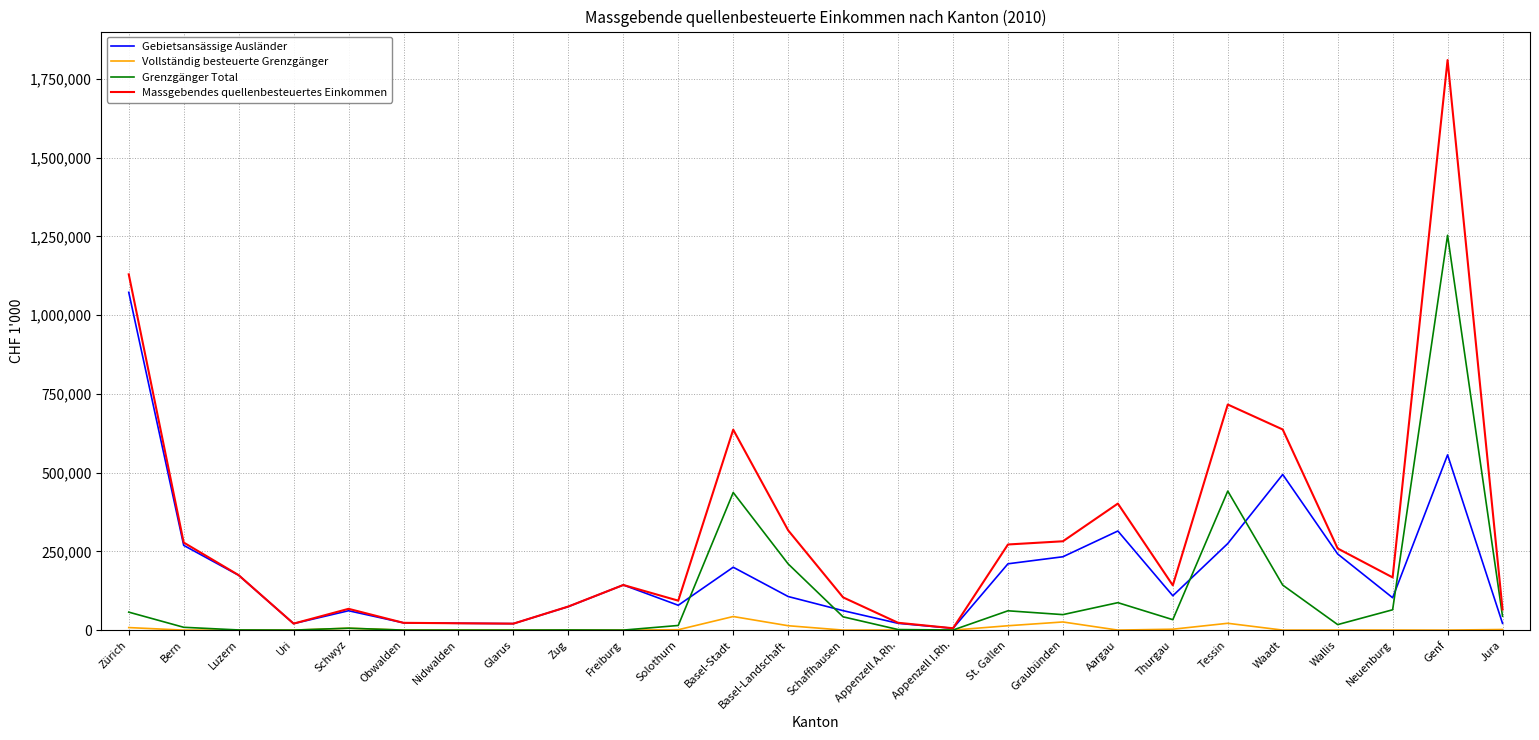

Count the number of categories in the chart.

26